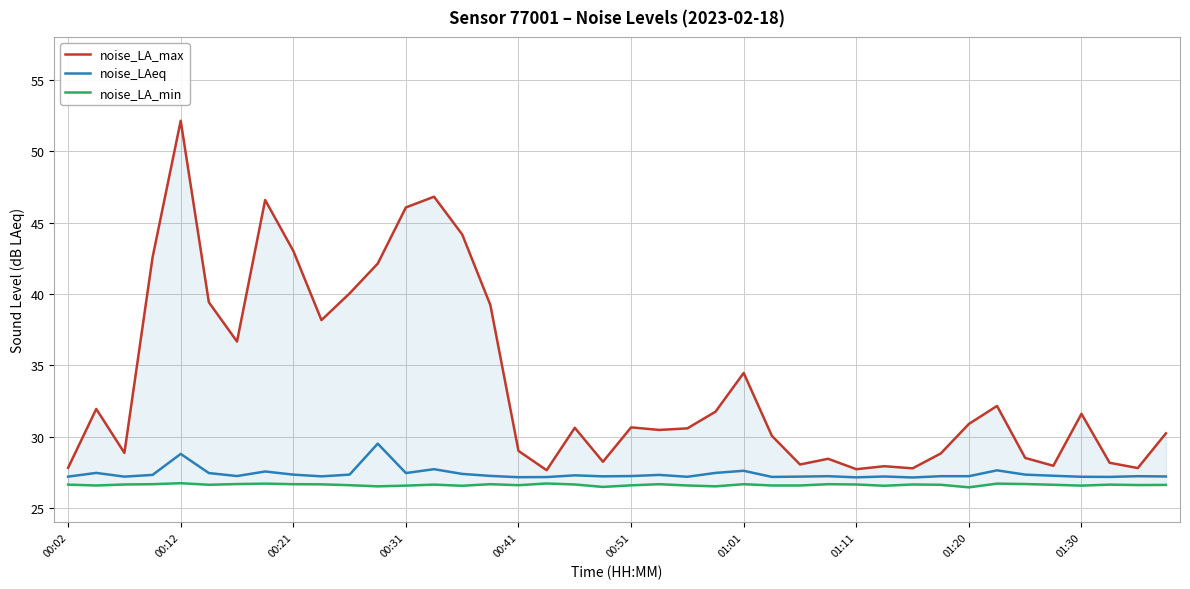

What is the sum of all noise_LAeq values?

1096.1